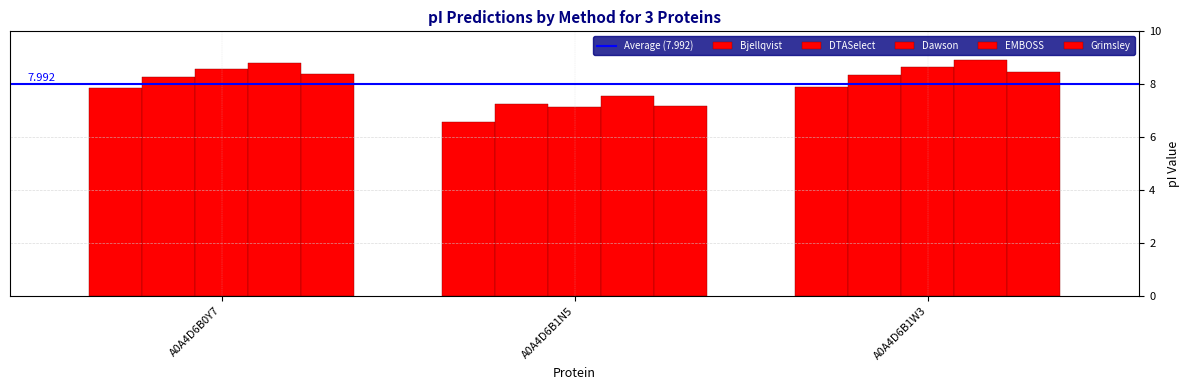

How many data points does each series have?

3